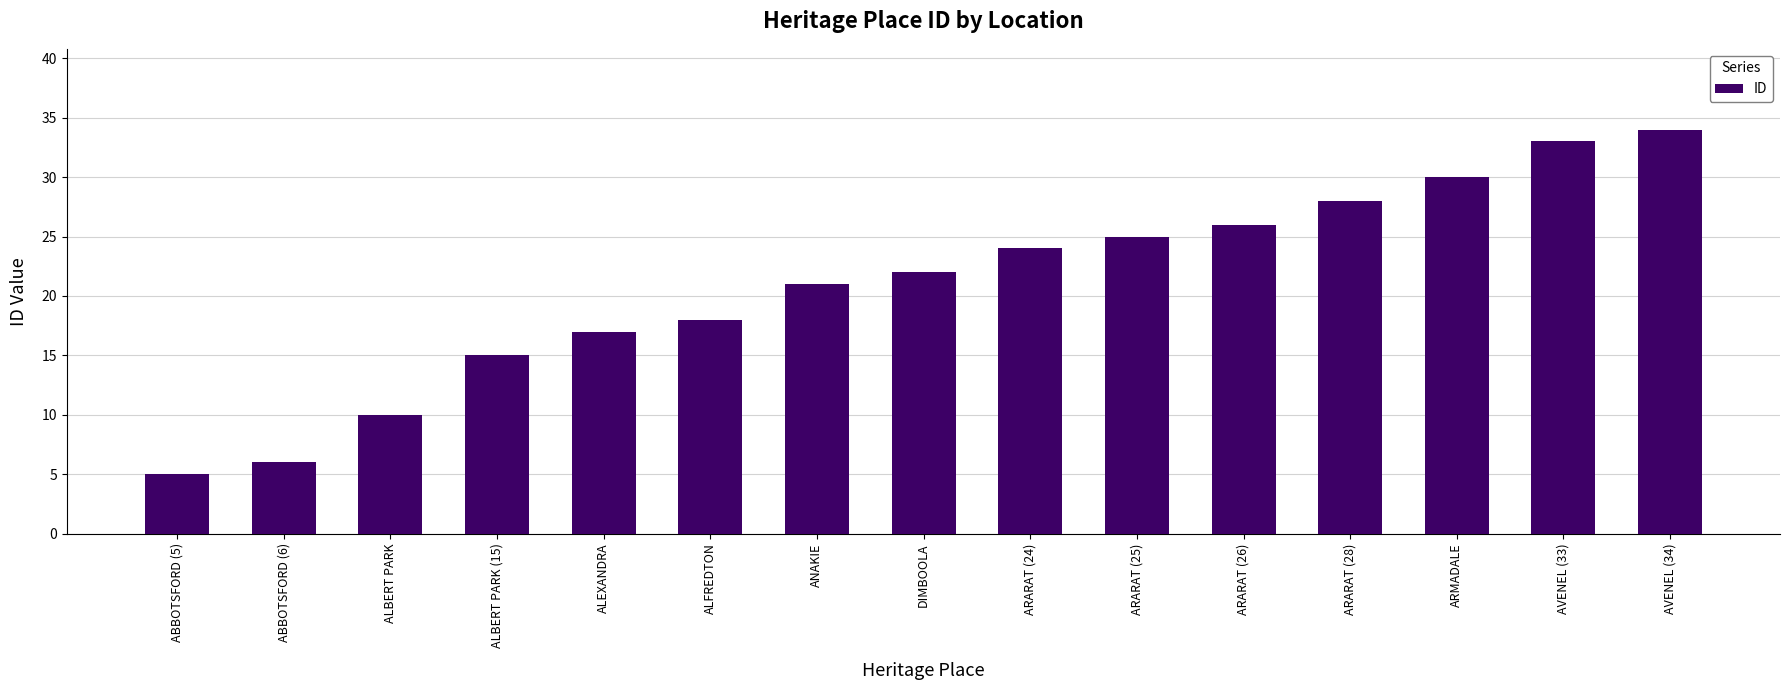

Count the number of data series in this chart.

1